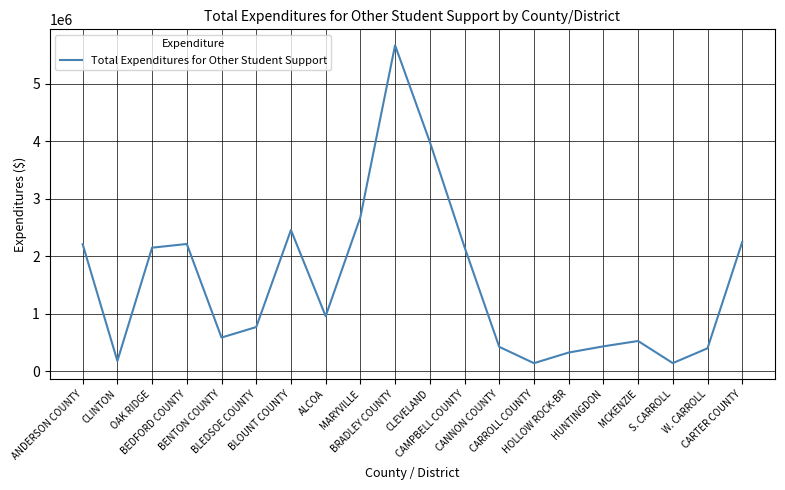

What is the difference between the maximum and minimum values?

5527044.8